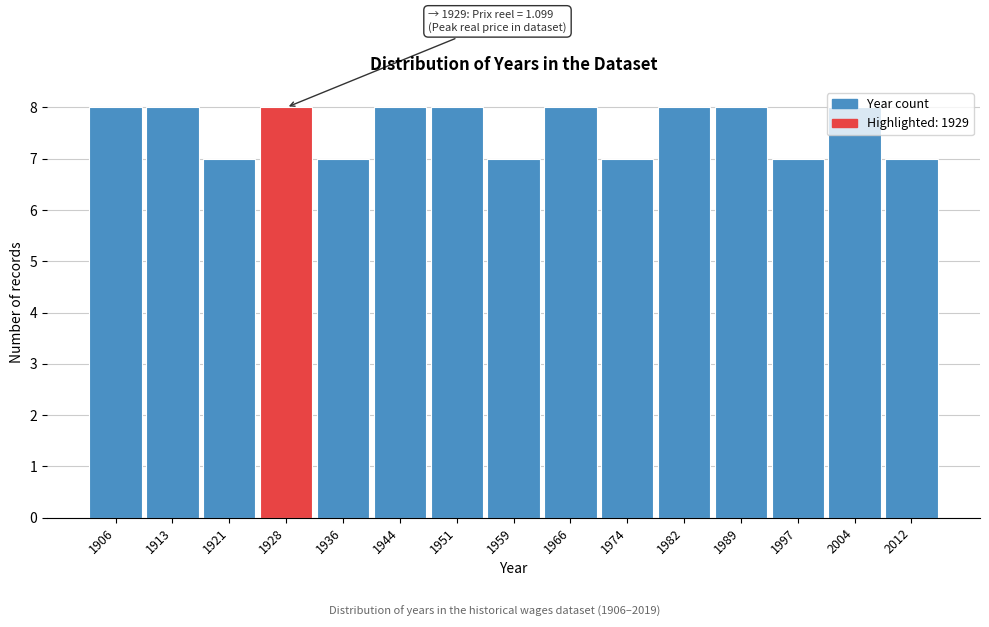

What is the smallest value displayed?

7